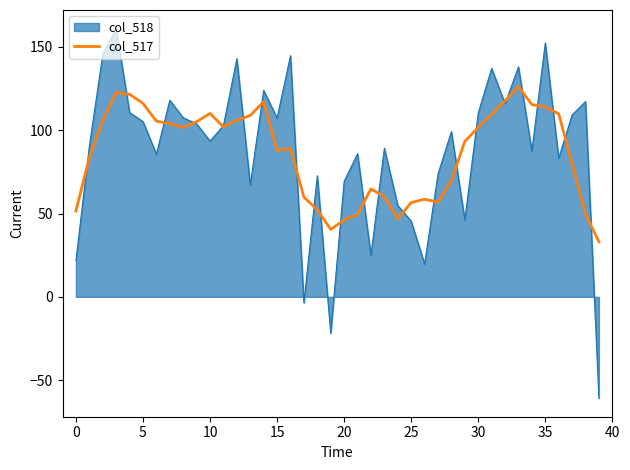

How many lines are shown in the chart?

2